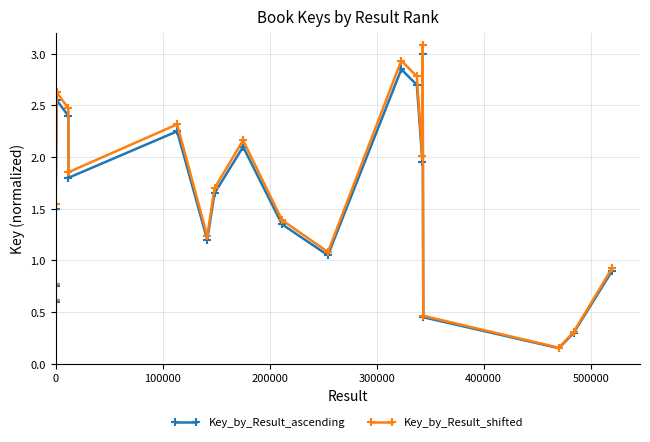

How many interior local valleys does the Key_by_Result_shifted series have?

6